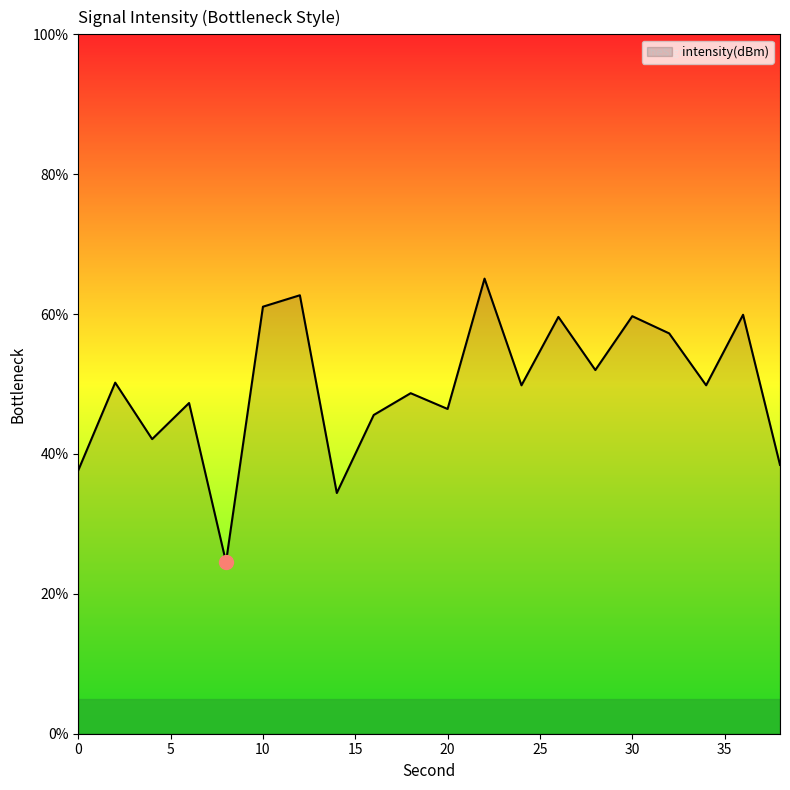

What is the greatest value displayed?

65.1